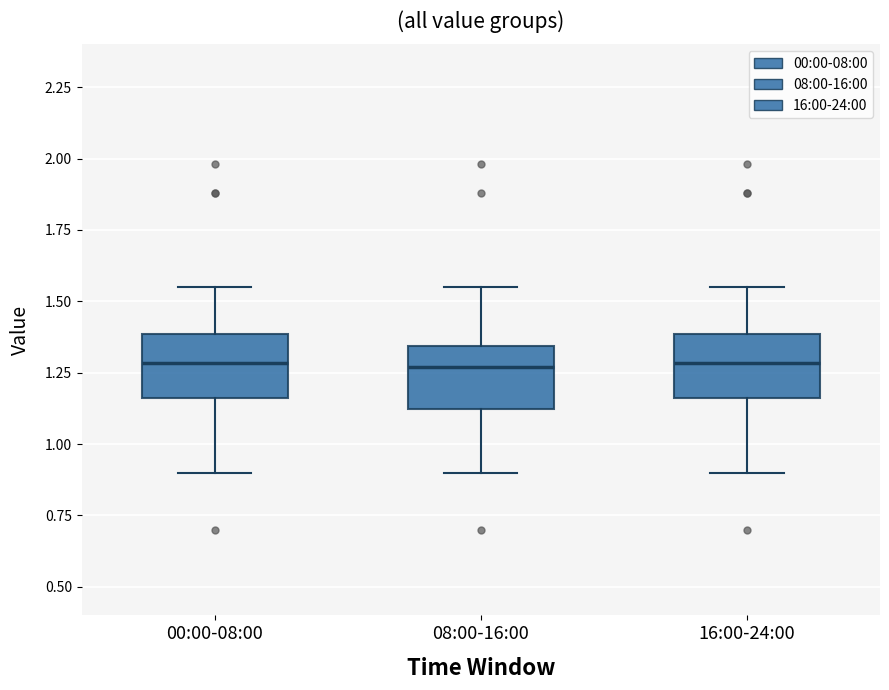

Reading left to right, transcribe this box plot: for each box, give where its median line is, the range the box spans, and where its two whiskers end, as read against the y-axis. The values are not printed on the chart, so give them approximately, as read against the axis.

00:00-08:00: median 1.30, box 1.15 to 1.40, whiskers 0.90 to 1.55
08:00-16:00: median 1.25, box 1.10 to 1.35, whiskers 0.90 to 1.55
16:00-24:00: median 1.30, box 1.15 to 1.40, whiskers 0.90 to 1.55